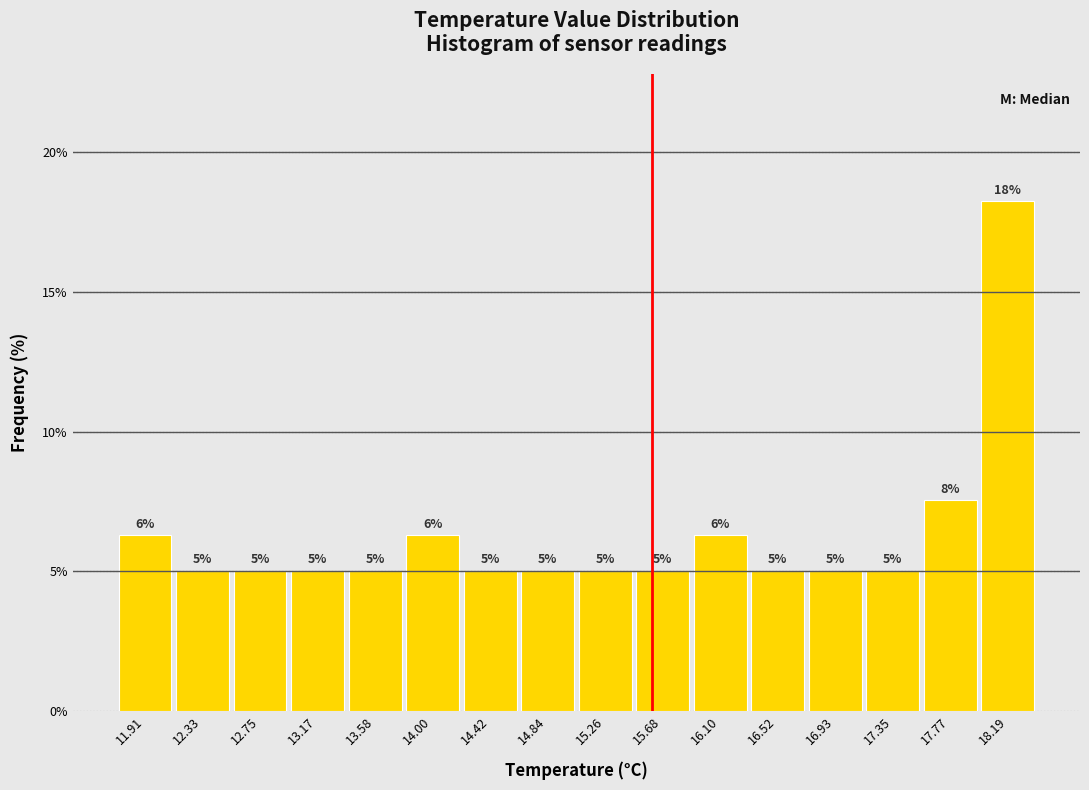

Over which range of the x-axis is the bar tallest?

18.00 to 18.40